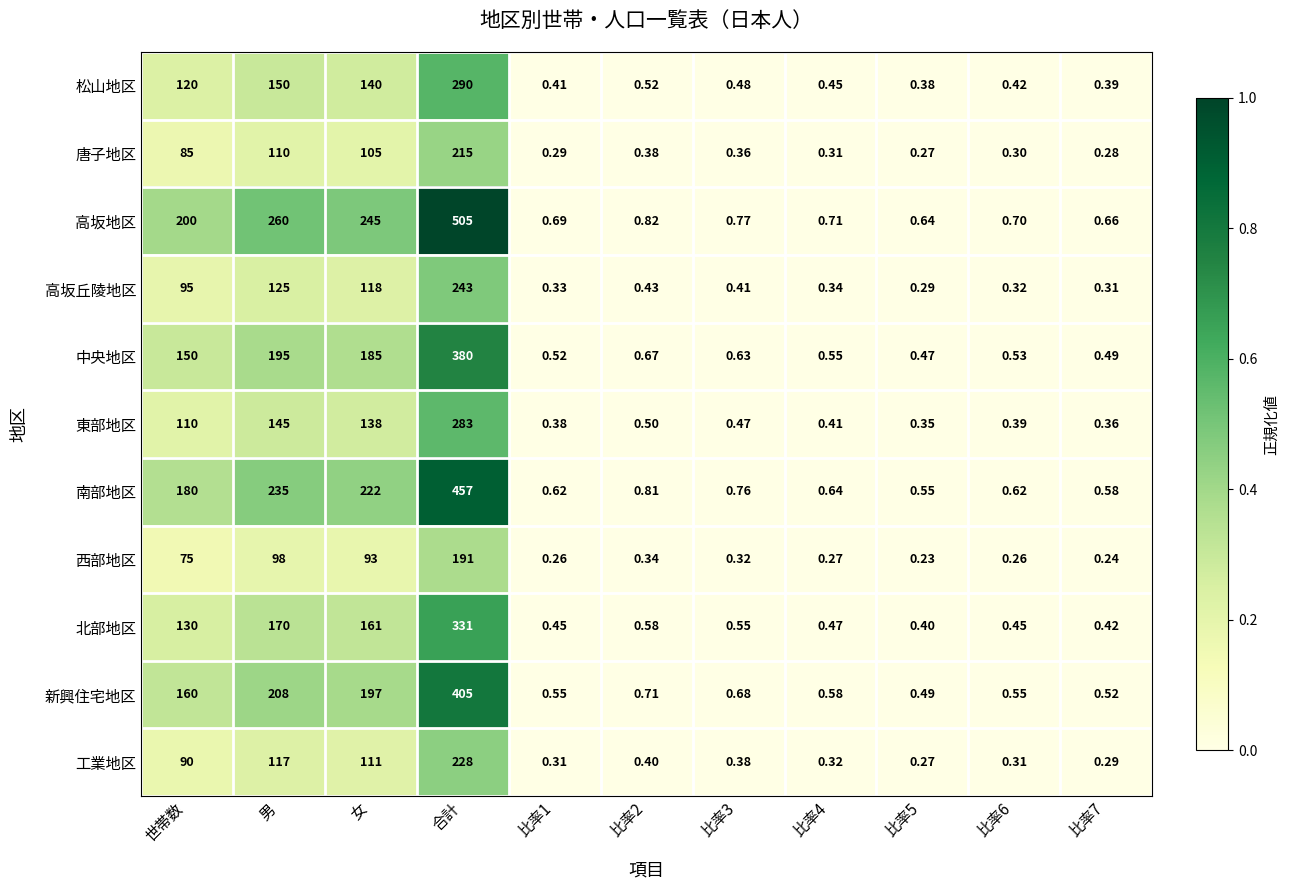

Rank the series at 比率6 from lowest to highest value.

西部地区, 唐子地区, 工業地区, 高坂丘陵地区, 東部地区, 松山地区, 北部地区, 中央地区, 新興住宅地区, 南部地区, 高坂地区